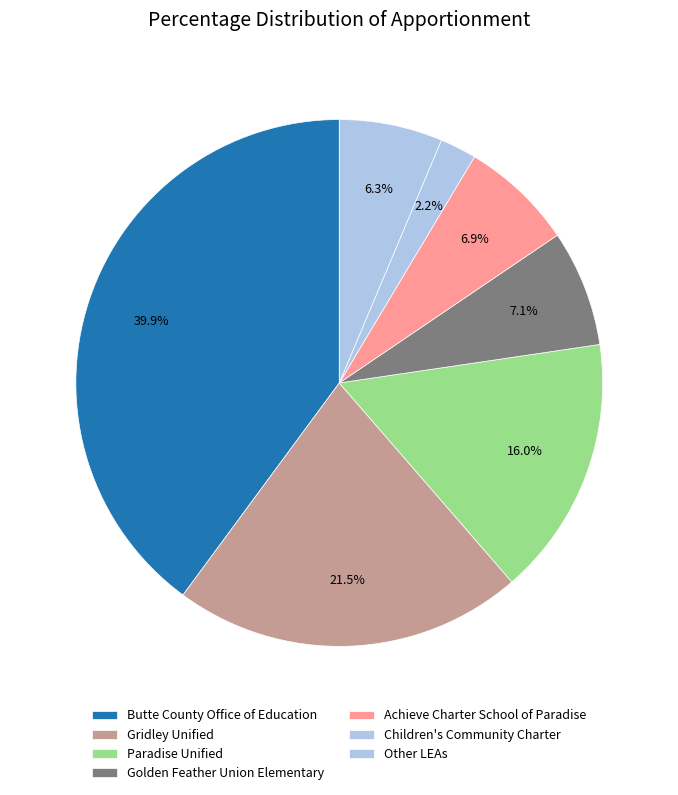

Is it true that Butte County Office of Education is 40% of the pie?

True